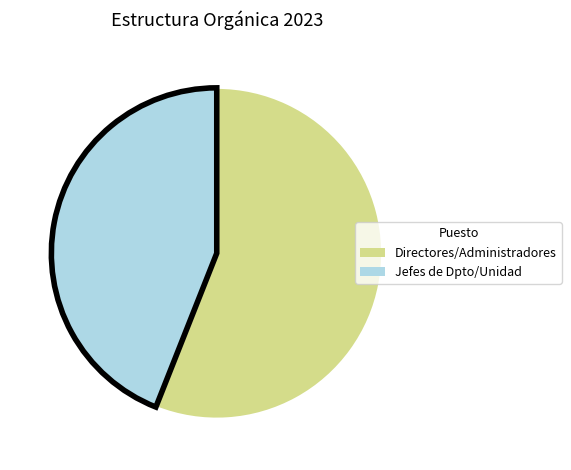

What is the smallest slice in the pie chart?

Jefes de Dpto/Unidad